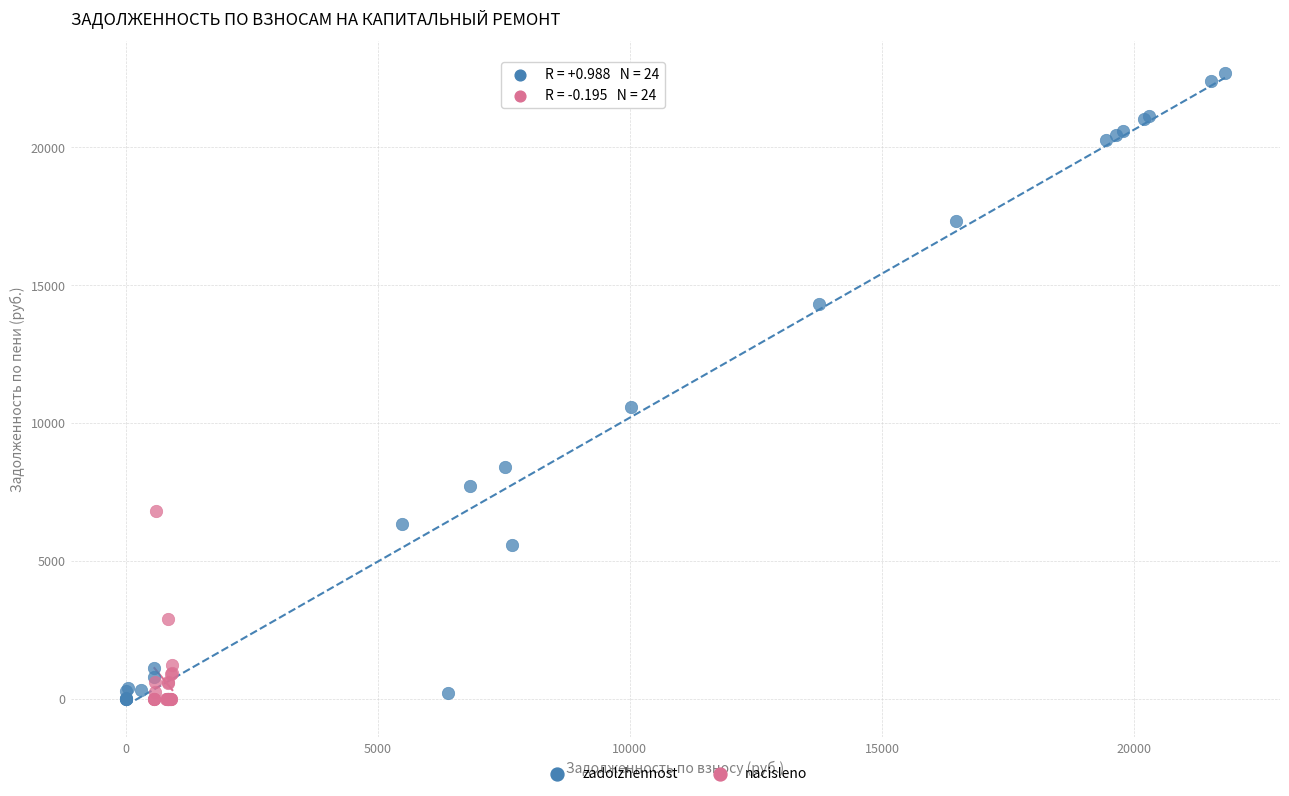

Which series has the largest Y range (max minus min)?

zadolzhennost